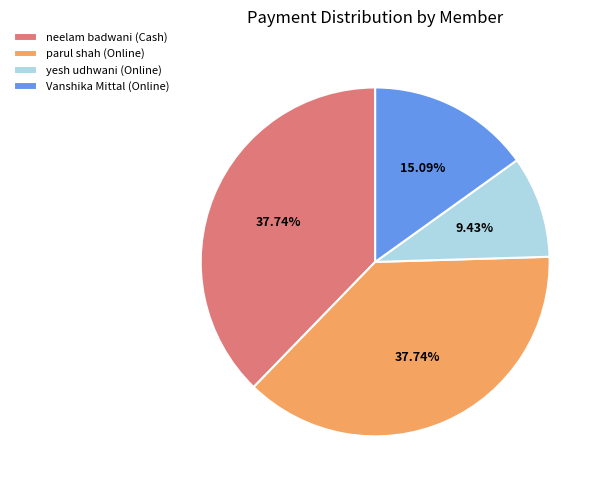

What is the total percentage of parul shah (Online) and Vanshika Mittal (Online)?

52.8%